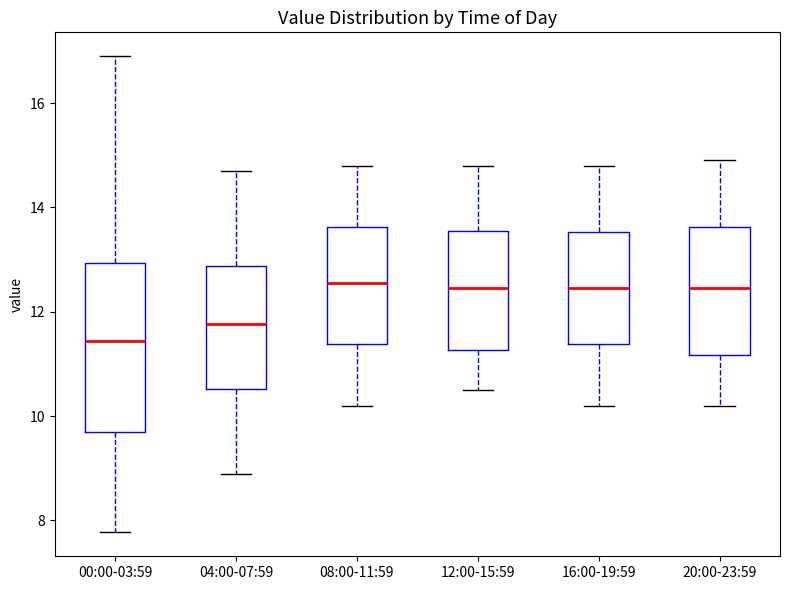

Reading left to right, transcribe this box plot: for each box, give where its median line is, the range the box spans, and where its two whiskers end, as read against the y-axis. The values are not printed on the chart, so give them approximately, as read against the axis.

00:00-03:59: median 11.4, box 9.6 to 13.0, whiskers 7.8 to 17.0
04:00-07:59: median 11.8, box 10.6 to 12.8, whiskers 9.0 to 14.8
08:00-11:59: median 12.6, box 11.4 to 13.6, whiskers 10.2 to 14.8
12:00-15:59: median 12.4, box 11.2 to 13.6, whiskers 10.6 to 14.8
16:00-19:59: median 12.4, box 11.4 to 13.6, whiskers 10.2 to 14.8
20:00-23:59: median 12.4, box 11.2 to 13.6, whiskers 10.2 to 15.0